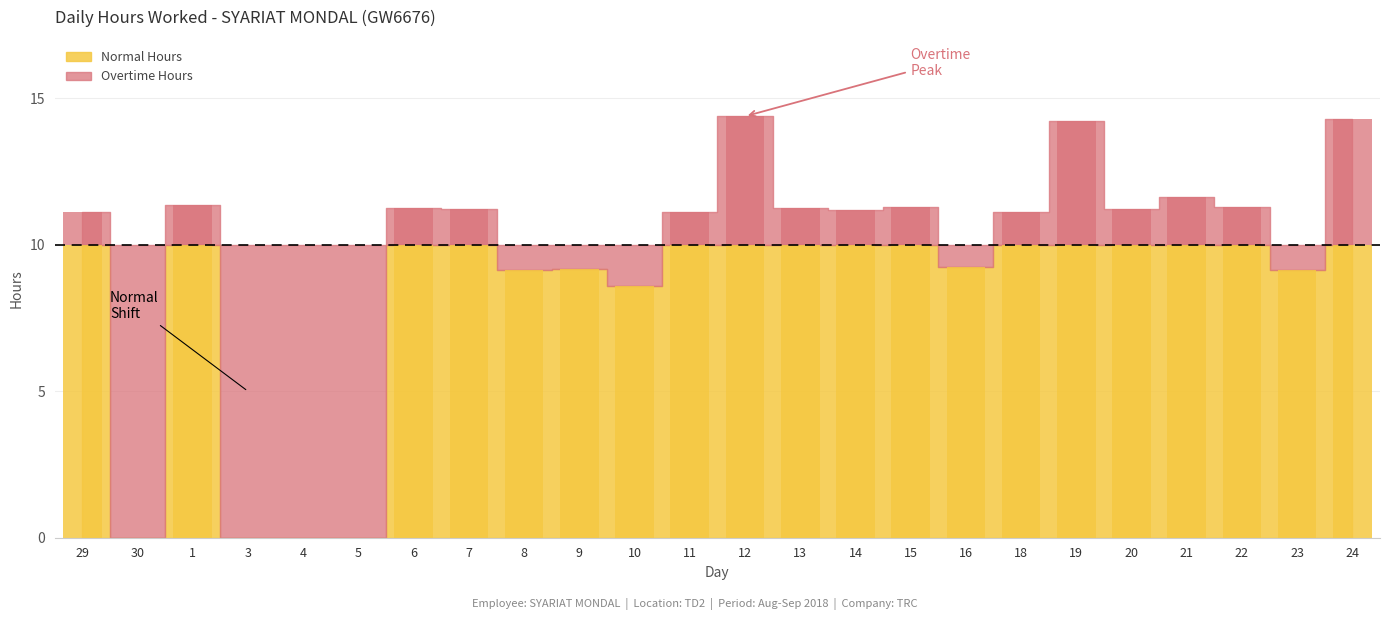

How many positive values are there?

20